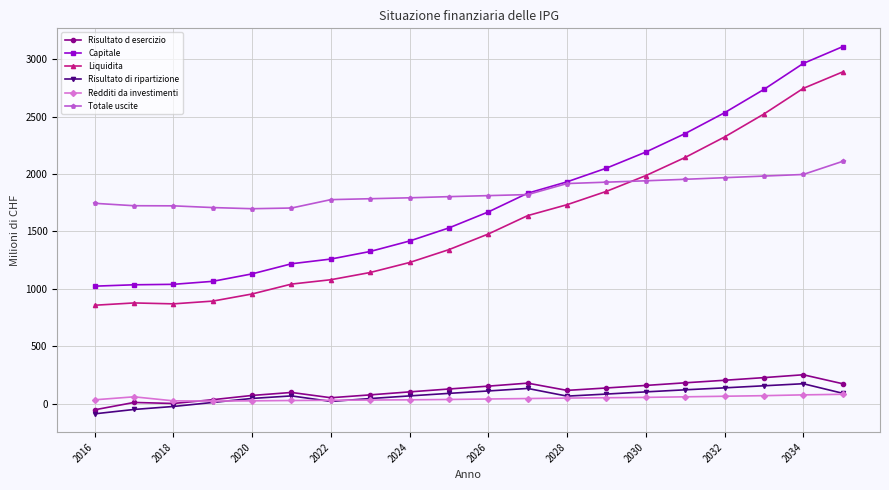

How many categories are shown in the chart?

20